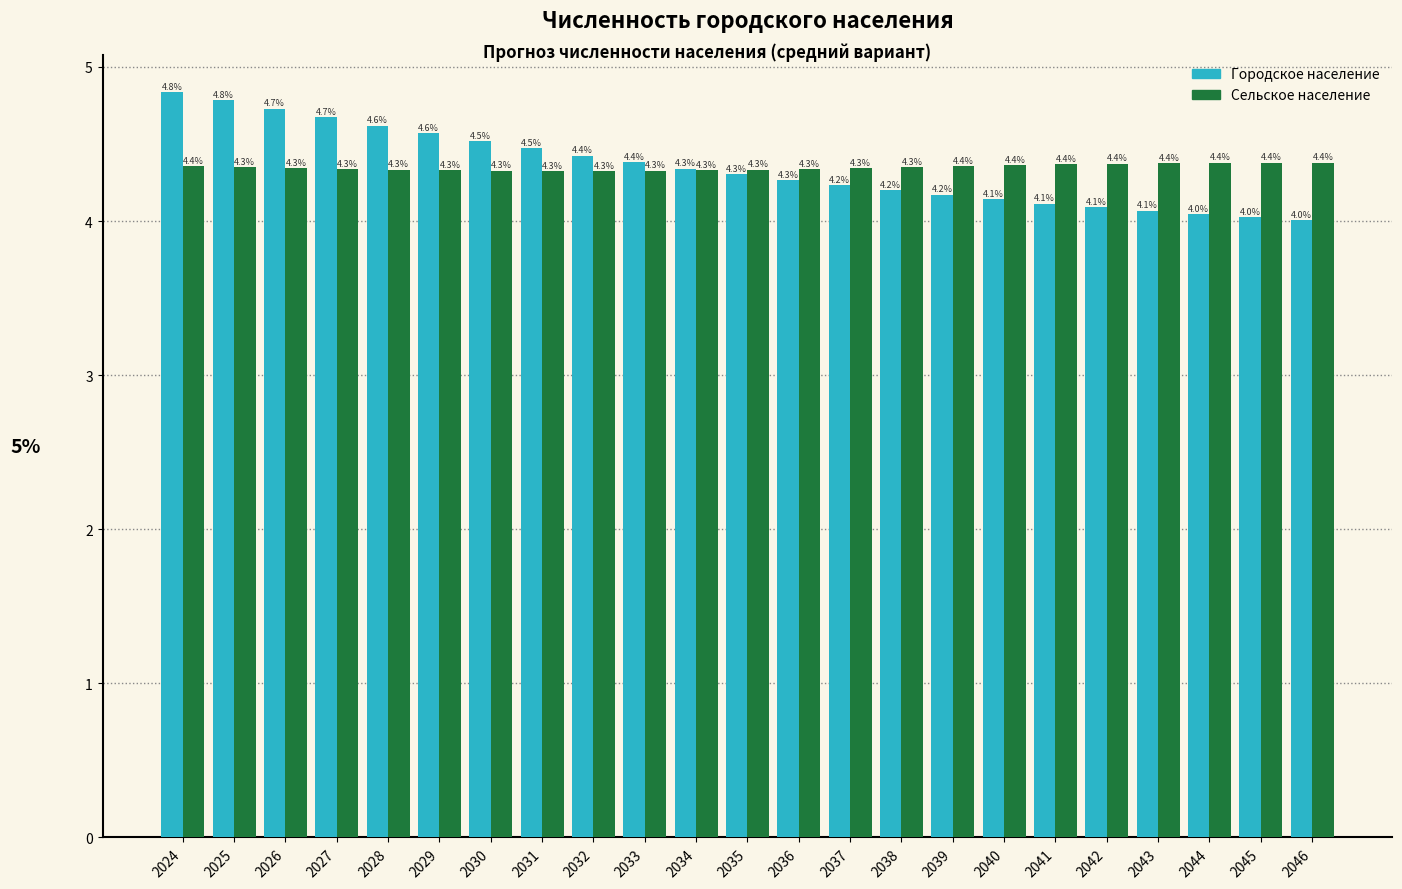

At which category does the chart reach its peak across all series?

2024